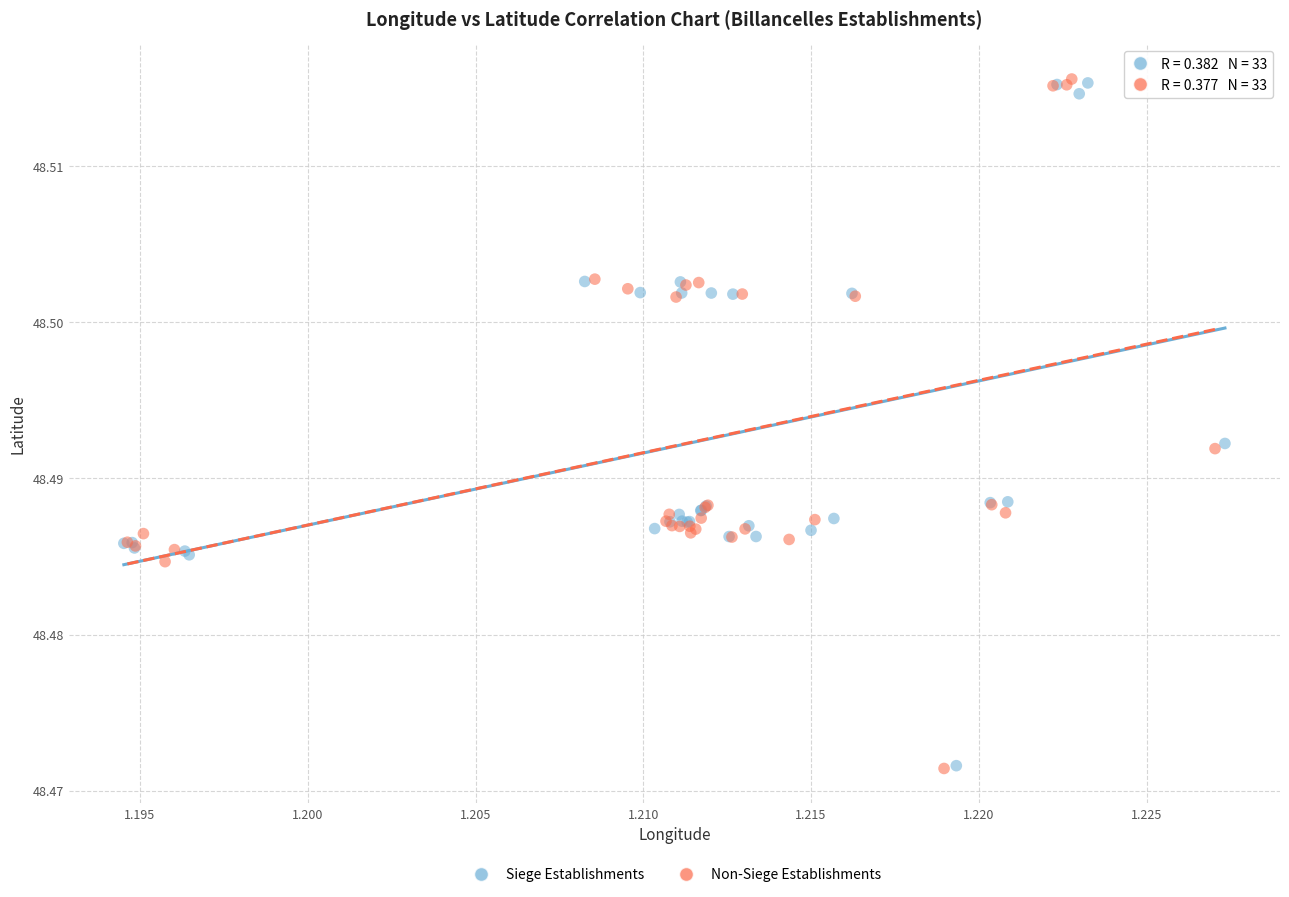

What are all the series names shown in the legend?

Siege Establishments, Non-Siege Establishments